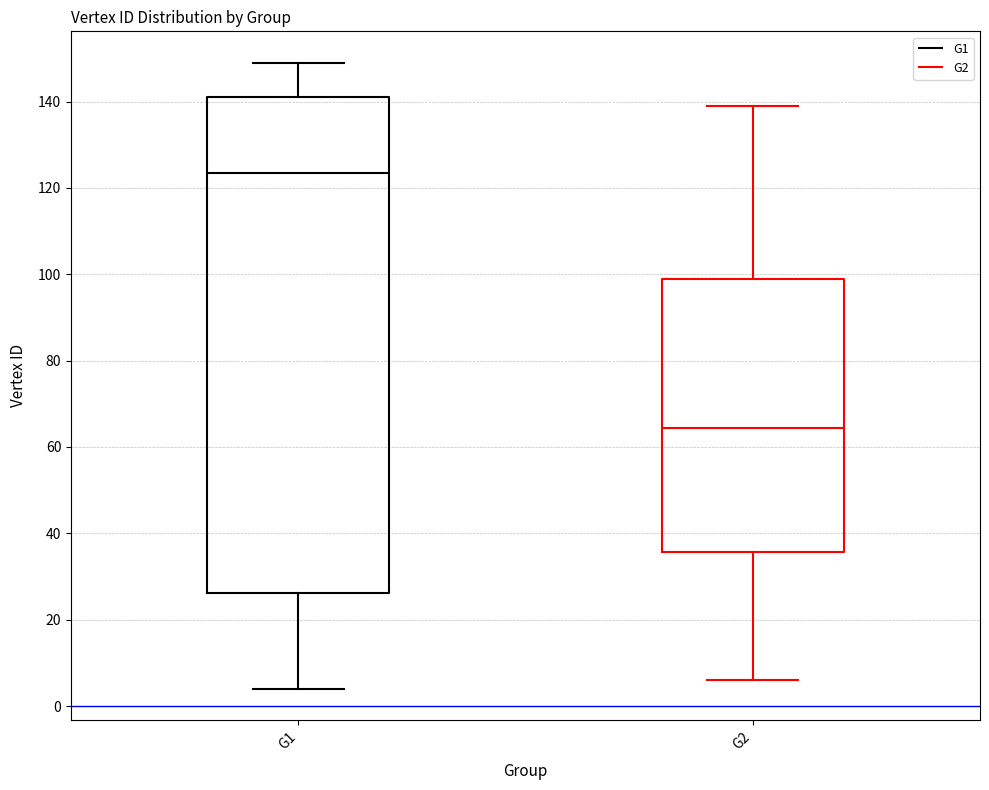

Which box is the tallest, from its lower edge to its upper edge?

G1